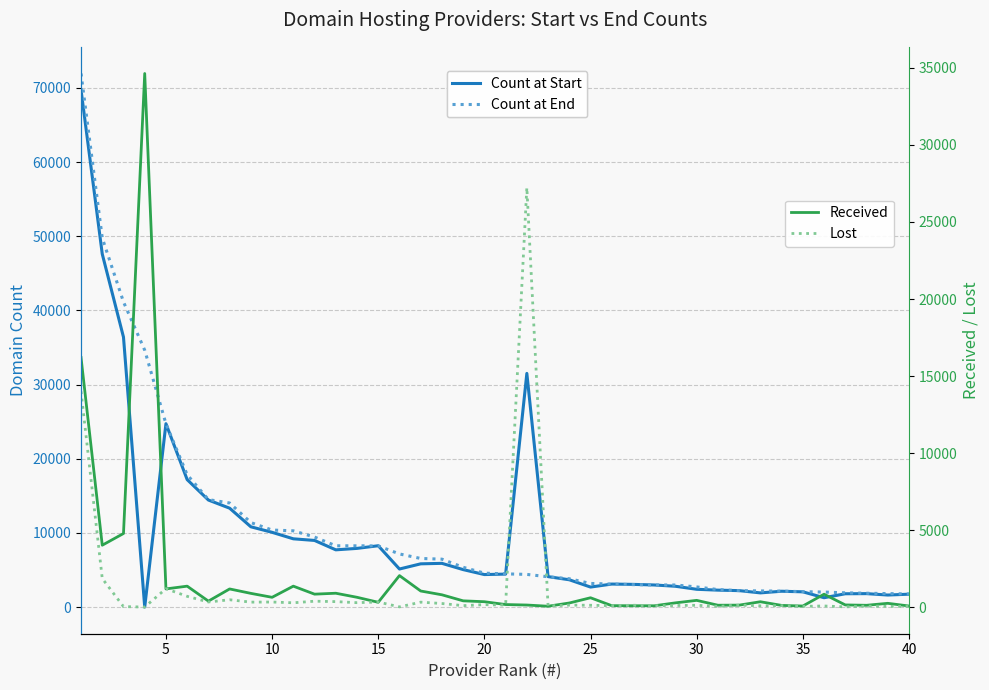

What is the sum of all Lost values?

50427